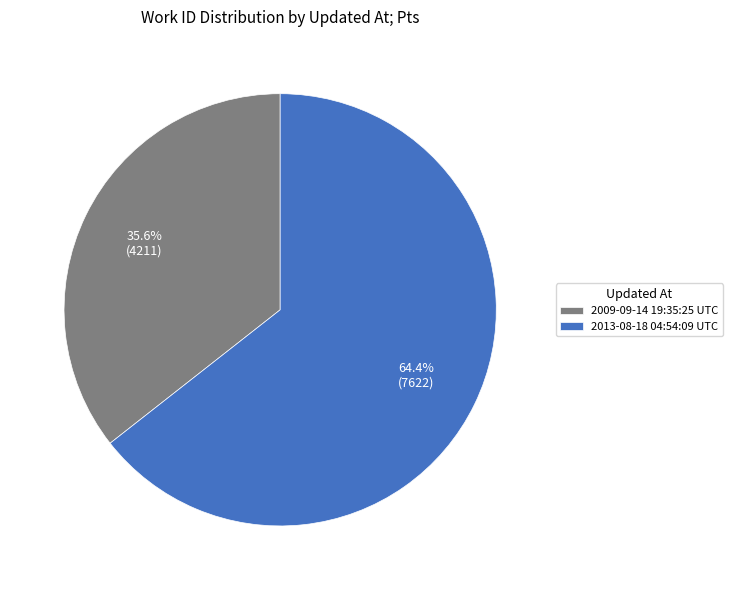

Combined, do 2013-08-18 04:54:09 UTC and 2009-09-14 19:35:25 UTC account for over 50%?

Yes